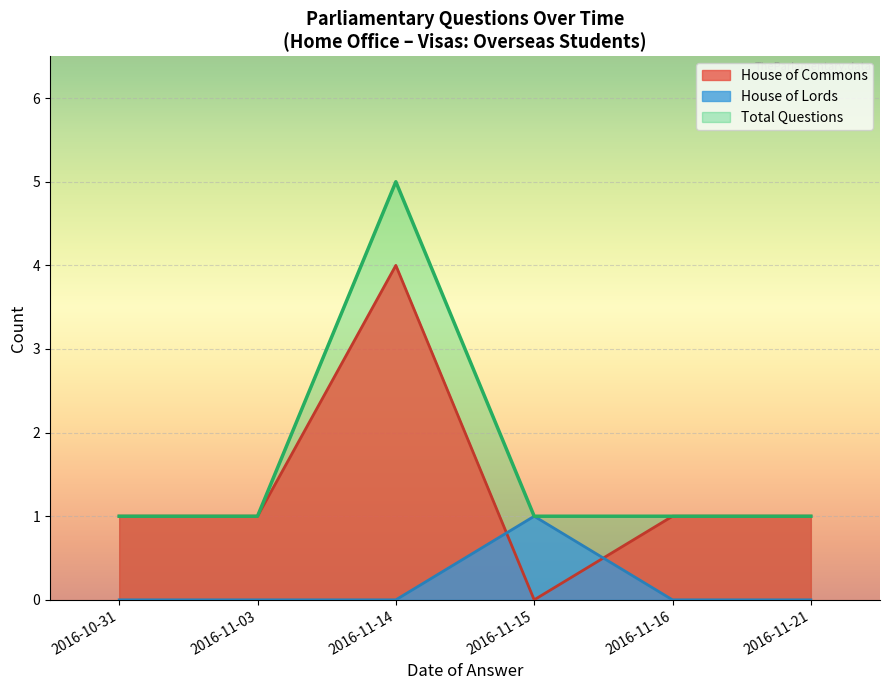

What position from the left is 2016-11-16?

5